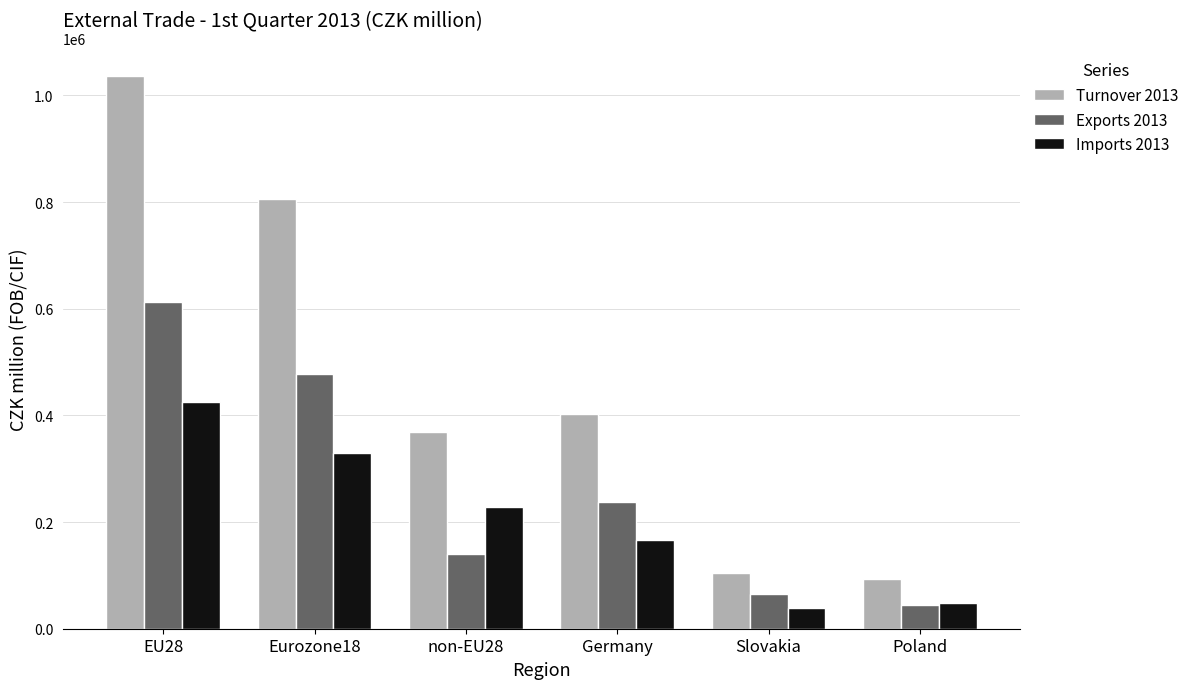

How many bars are there in total?

18